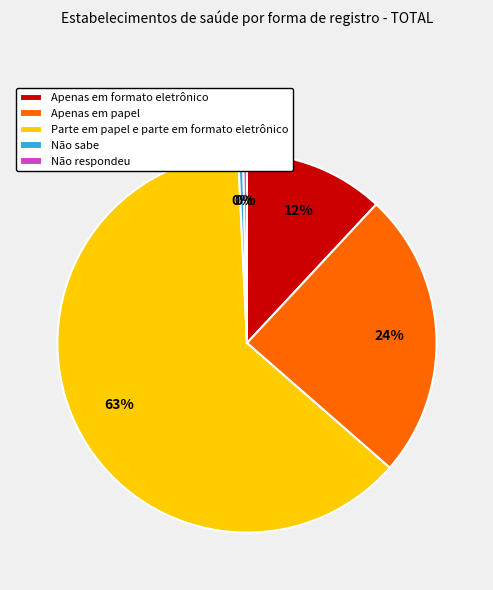

How many segments does this pie chart have?

5